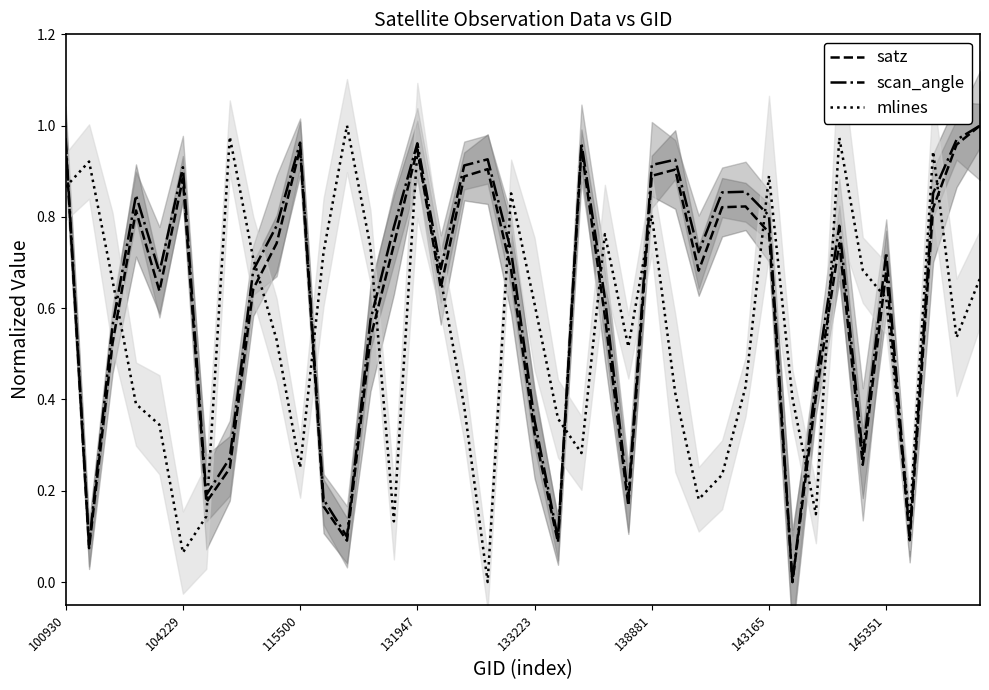

What is the approximate value of mlines at 39?

0.7